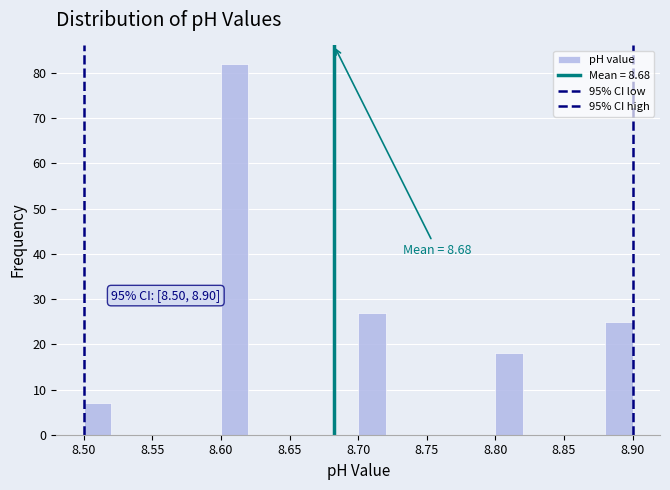

Over which range of the x-axis is the bar tallest?

8.60 to 8.62